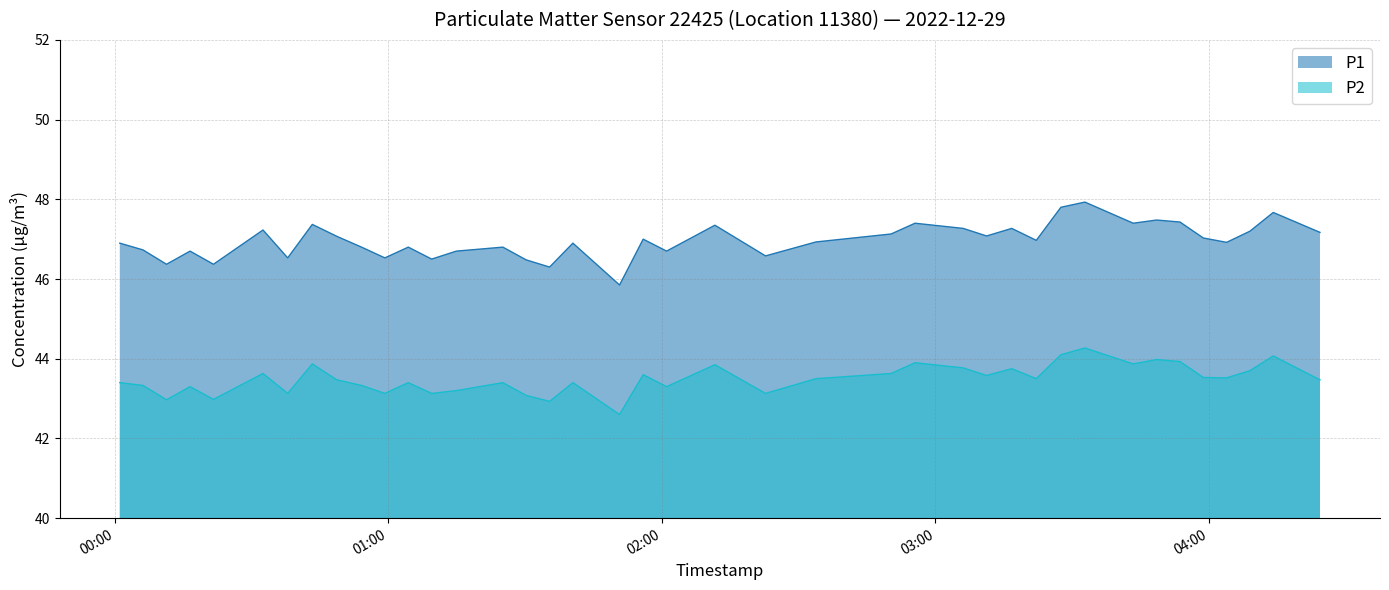

What is the sum of all P1 values?

1878.6